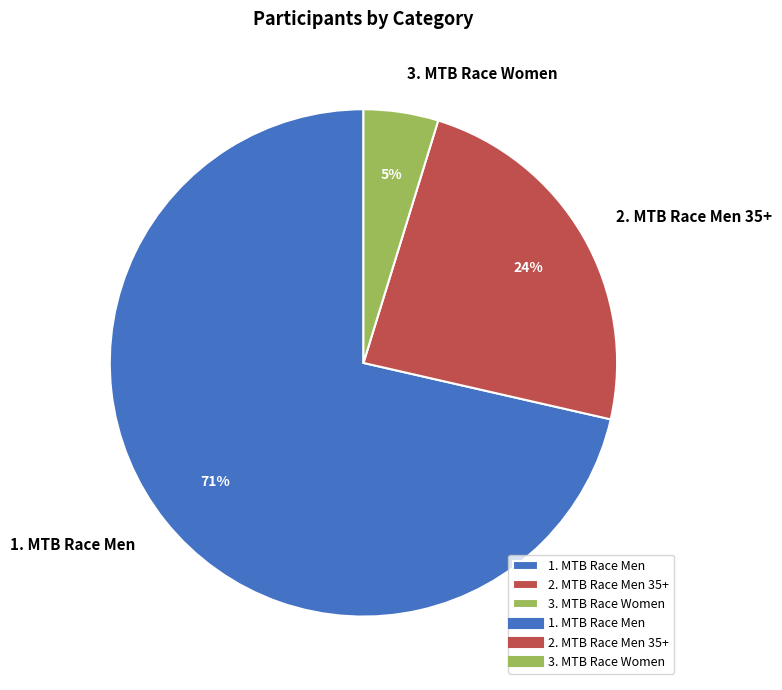

Count the number of slices in the pie.

3